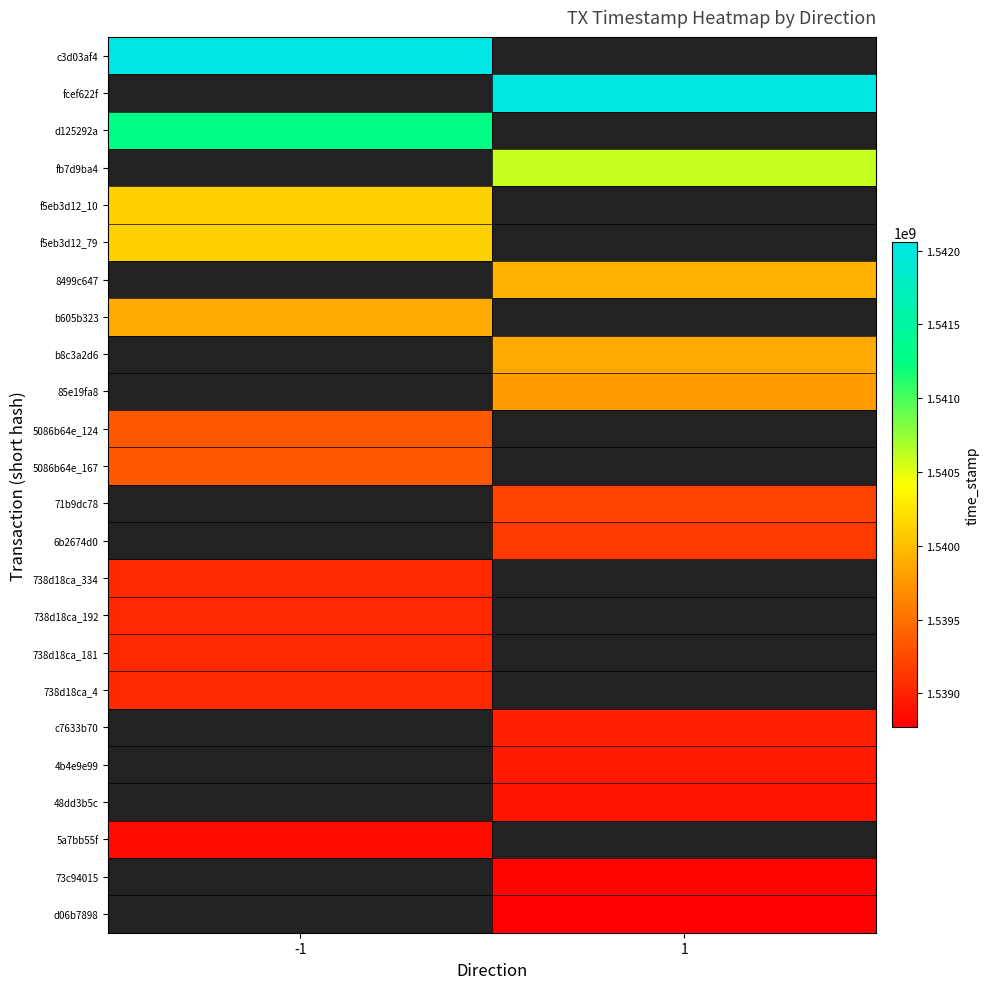

Rank the categories by c3d03af4 value from lowest to highest.

-1, 1